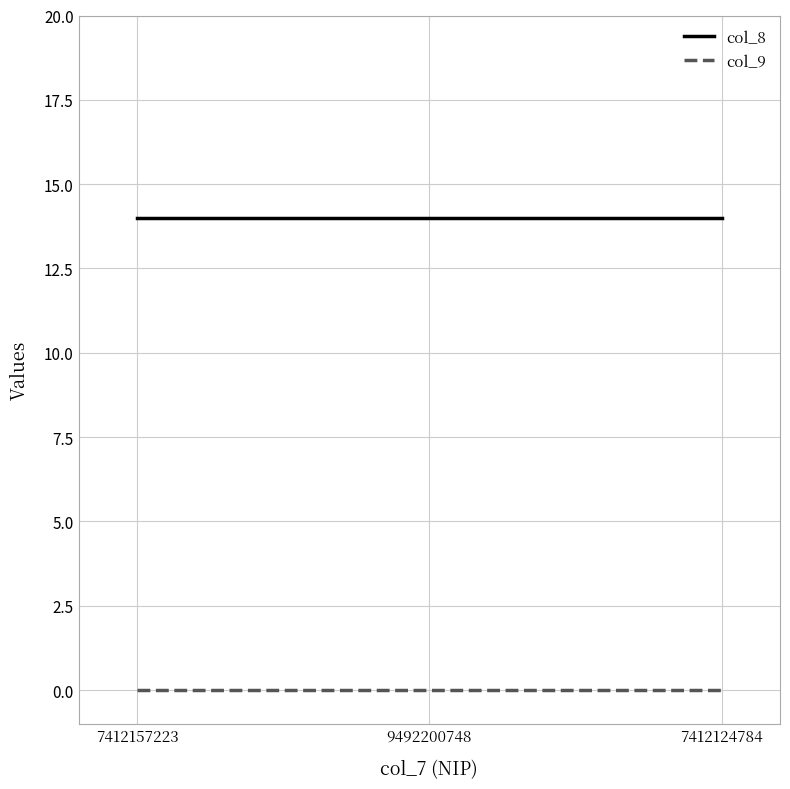

Reading left to right, what are all the values shown in this chart?

col_8: 7412157223=14	9492200748=14	7412124784=14
col_9: 7412157223=0	9492200748=0	7412124784=0